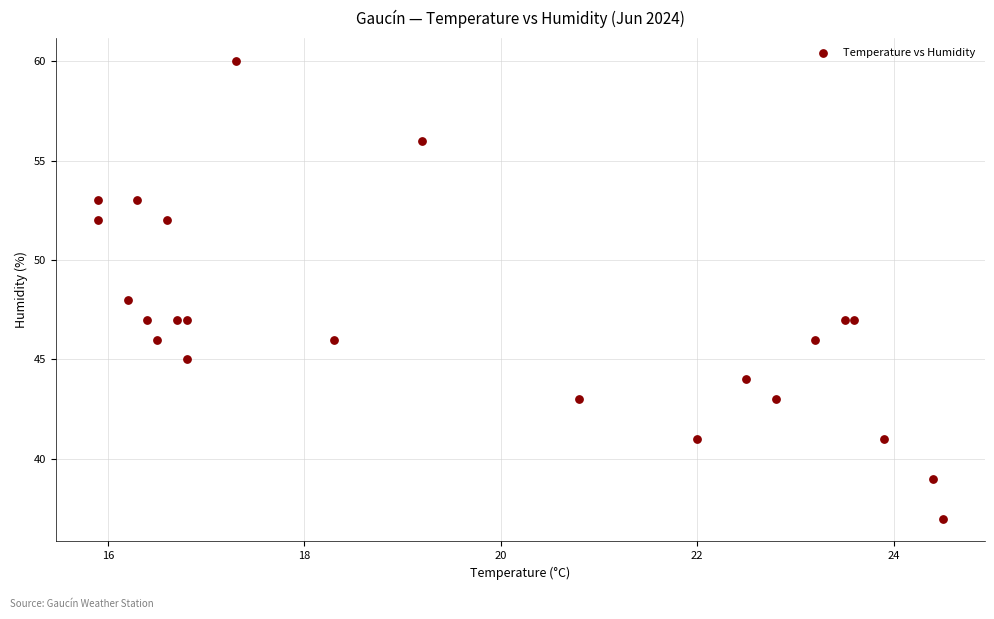

What is the range of Y values (max minus min)?

23